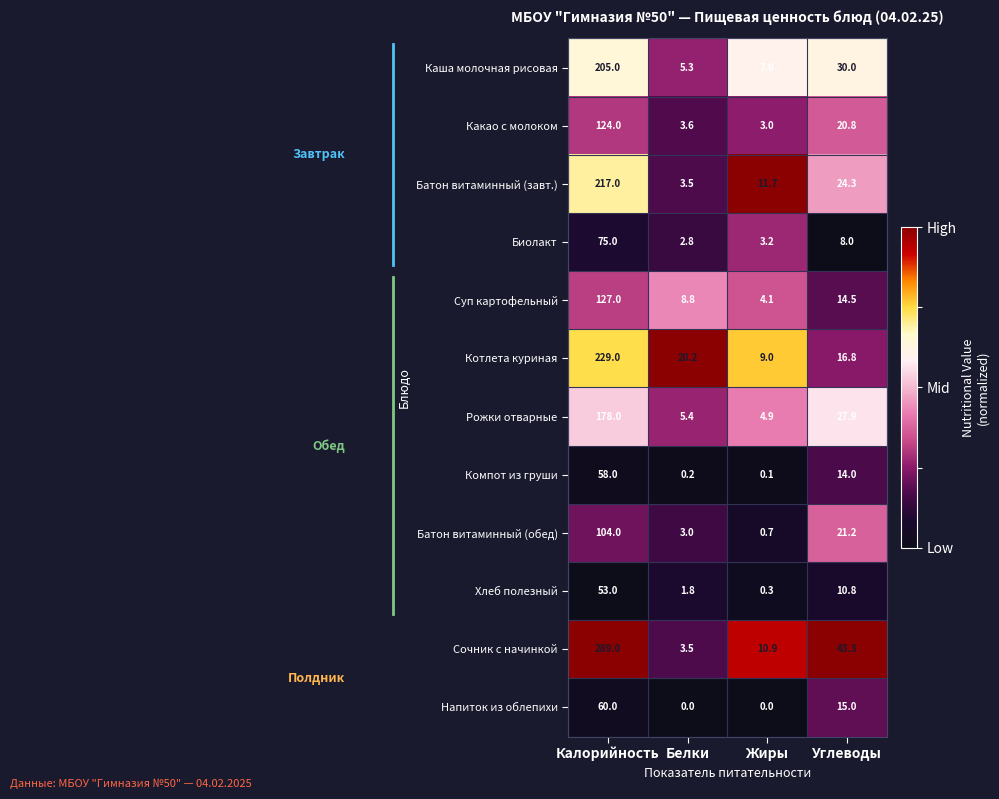

At how many categories does at least one series exceed 0?

4